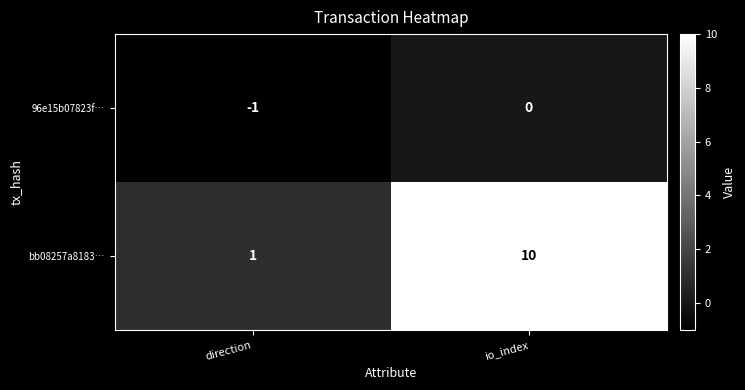

Rank the series by their average value, from highest to lowest.

bb08257a8183…, 96e15b07823f…